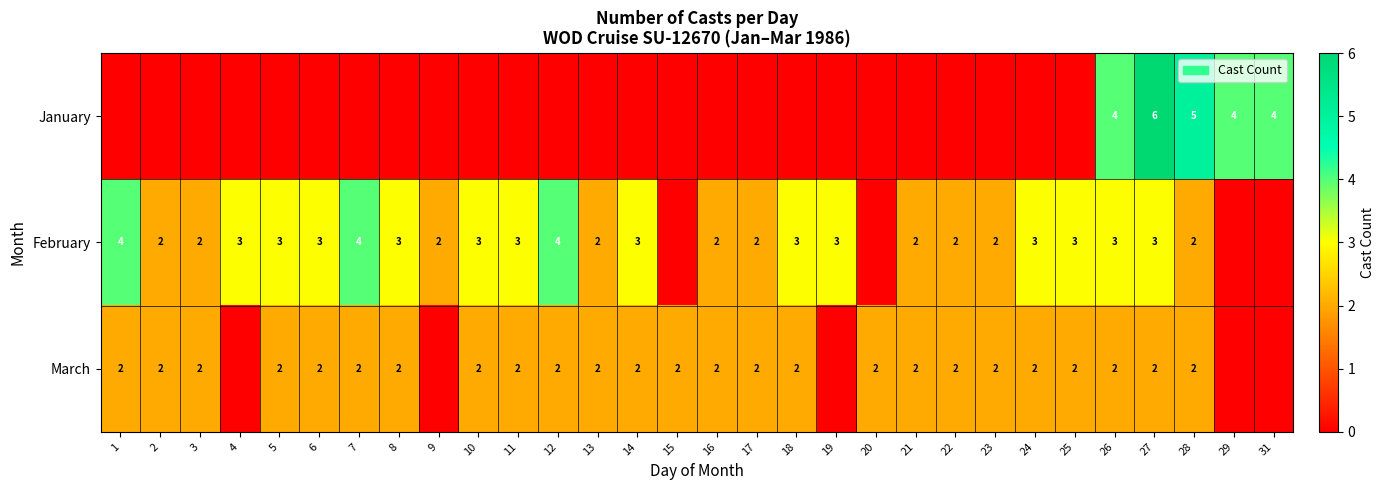

Rank the series at 26 from lowest to highest value.

March, February, January